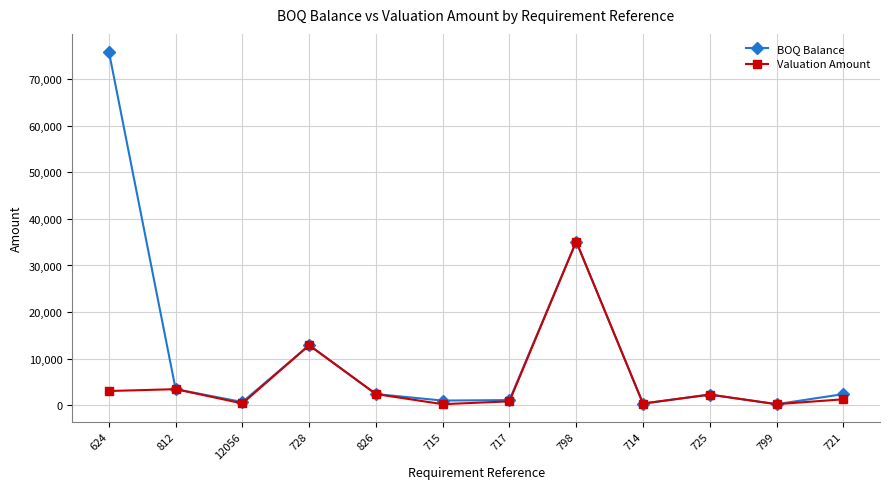

Does the chart display data point markers on the line(s)?

Yes